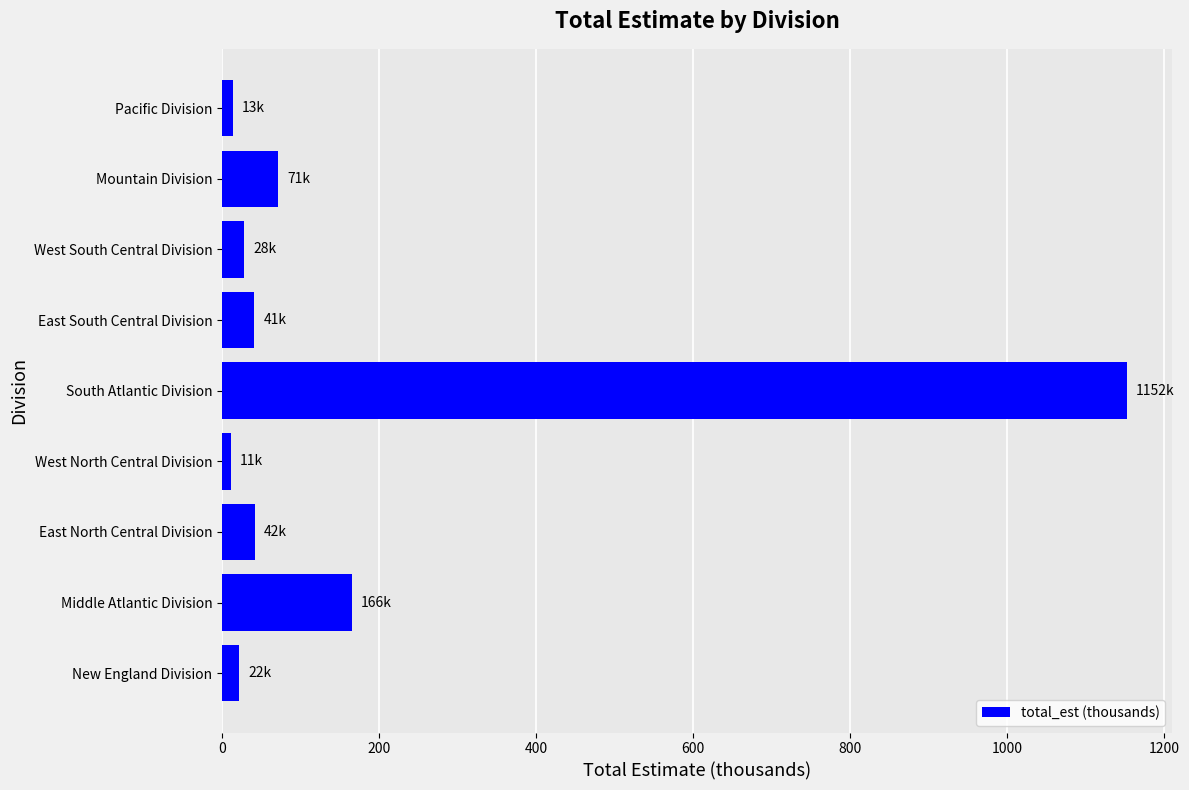

The chart shows a value of 1992.4 at South Atlantic Division. True or false?

False